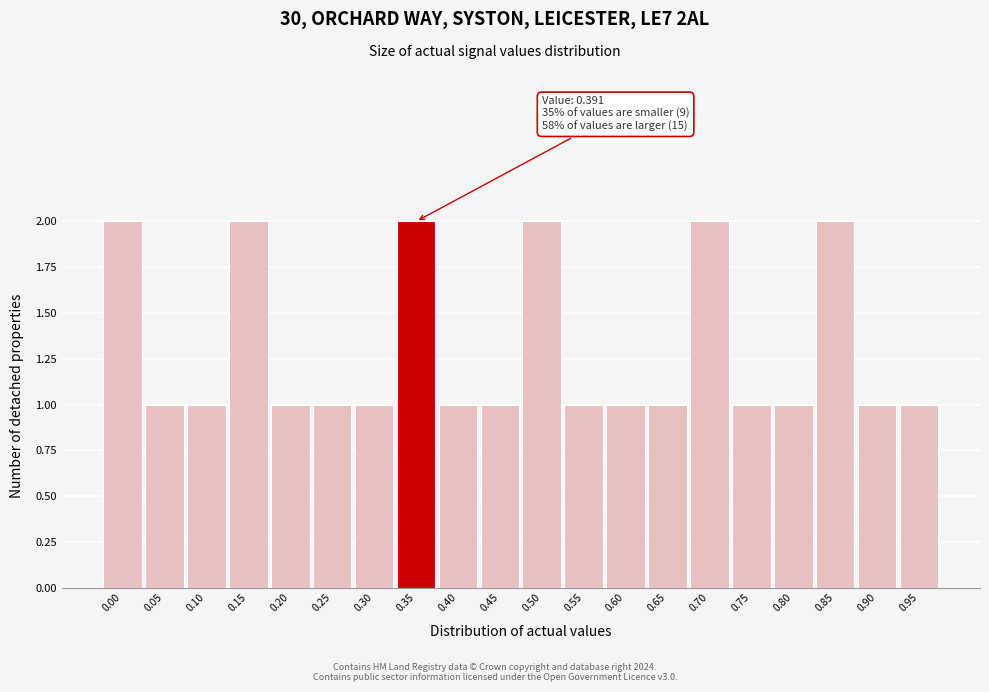

Reading right to left, what are all the values shown in this chart?

0.95=1	0.90=1	0.85=2	0.80=1	0.75=1	0.70=2	0.65=1	0.60=1	0.55=1	0.50=2	0.45=1	0.40=1	0.35=2	0.30=1	0.25=1	0.20=1	0.15=2	0.10=1	0.05=1	0.00=2